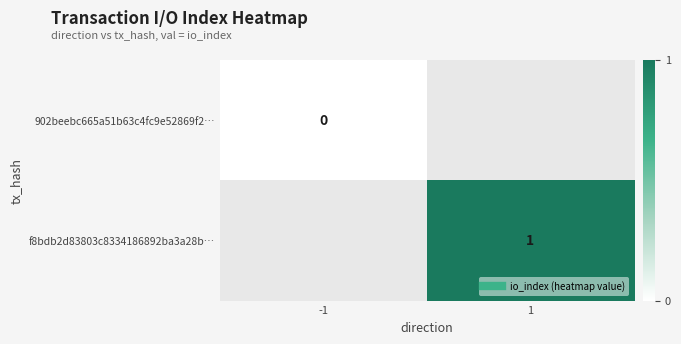

At how many categories does at least one series exceed 0?

1